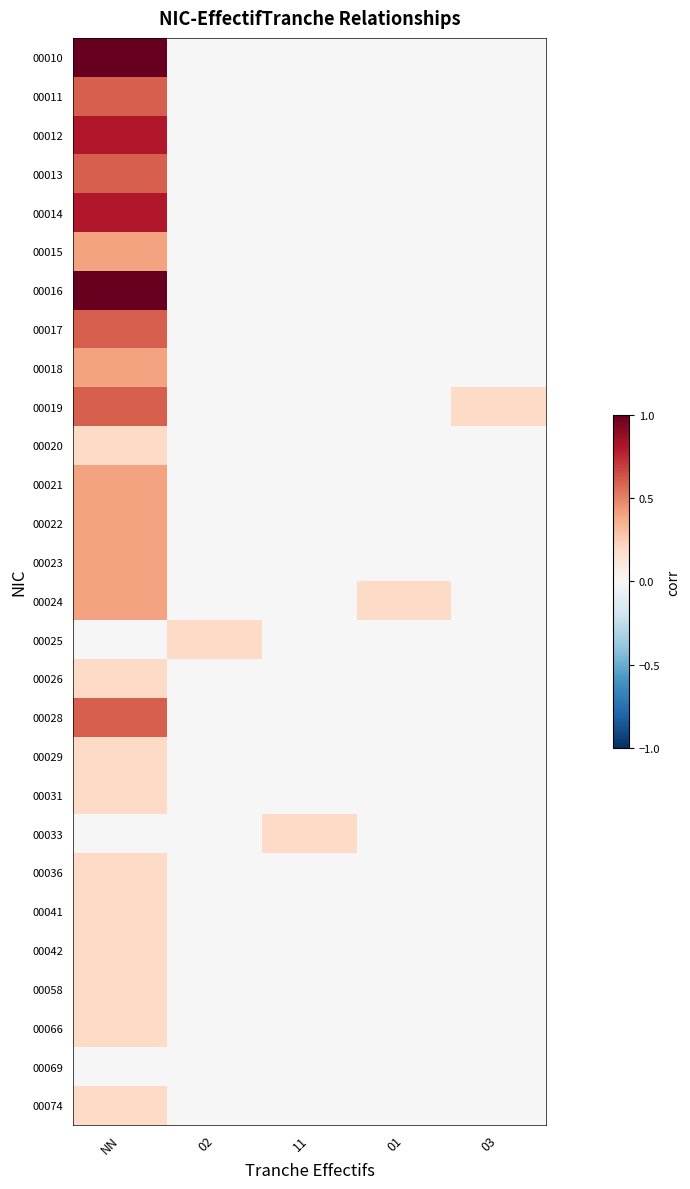

What is the spread (max minus min) of values at 02?

0.2